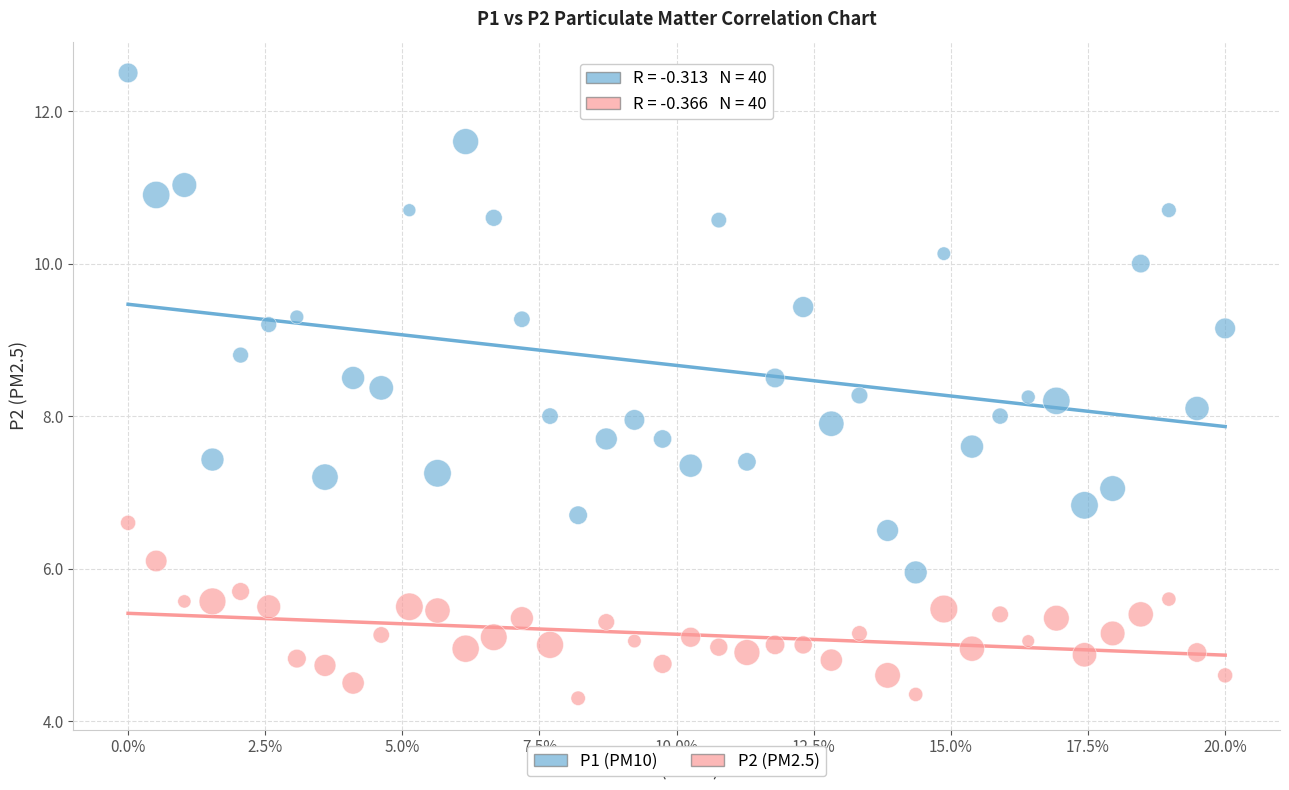

Which series has the largest Y range (max minus min)?

P1 (PM10)